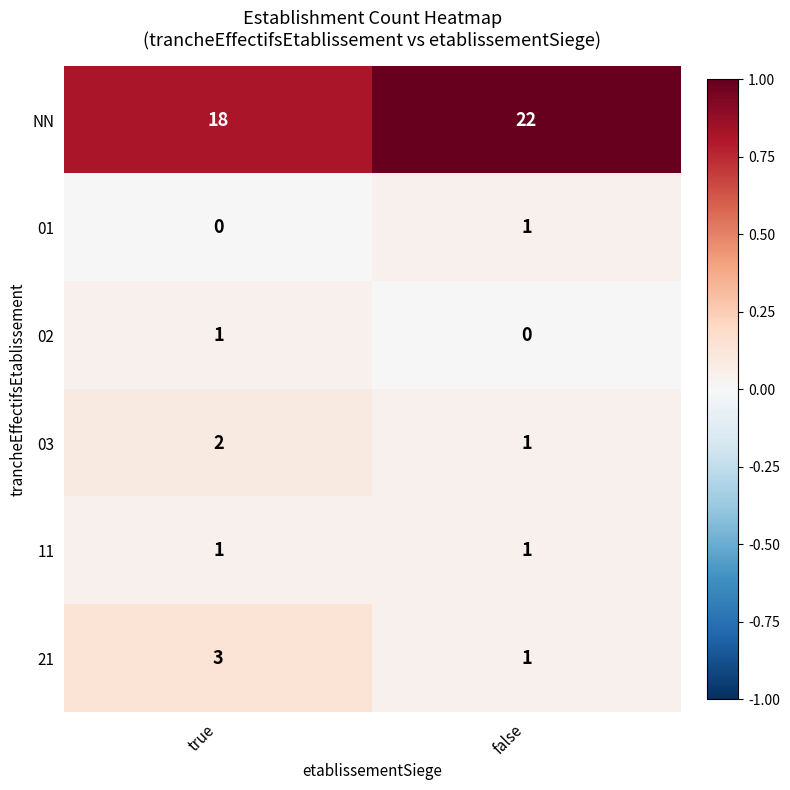

Which series has the largest total across all categories?

NN